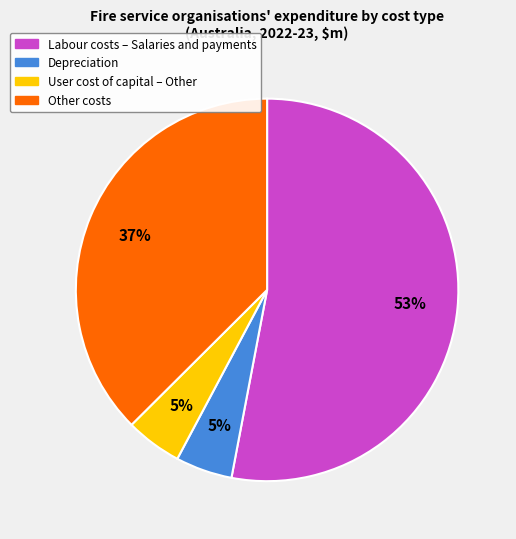

How many segments does this pie chart have?

4